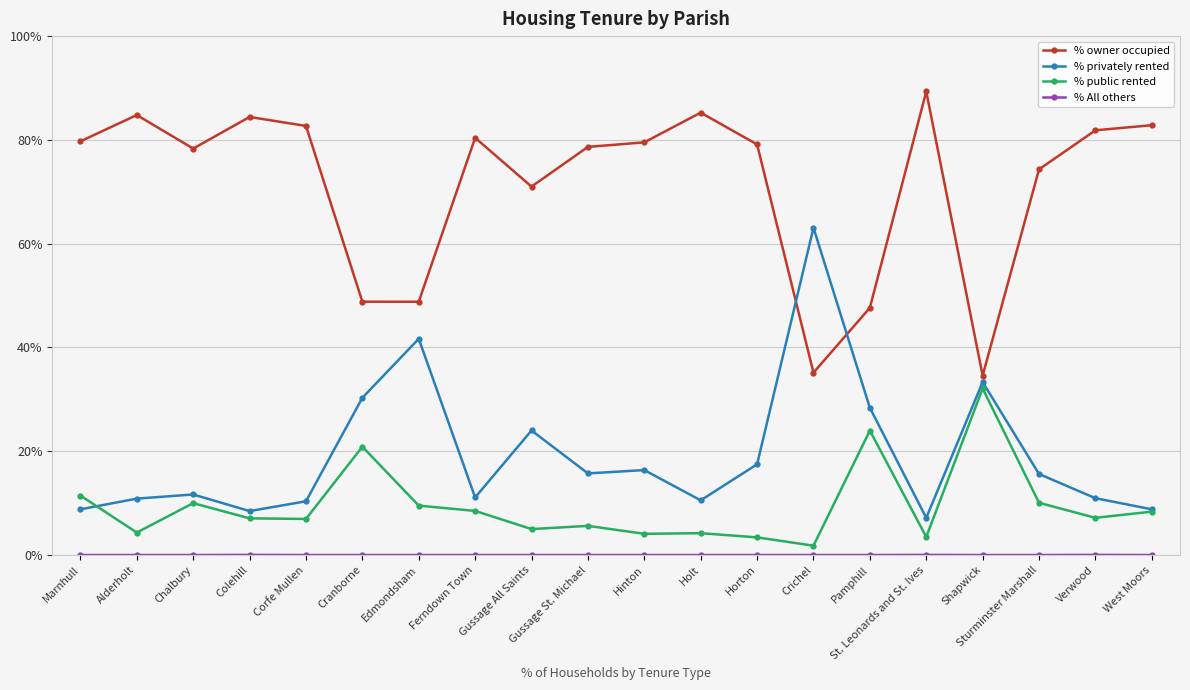

What is the total value across all series at Holt?

100.0